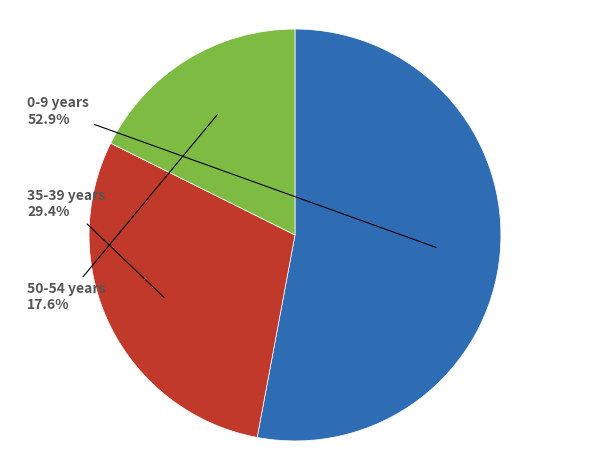

How many segments does this pie chart have?

3